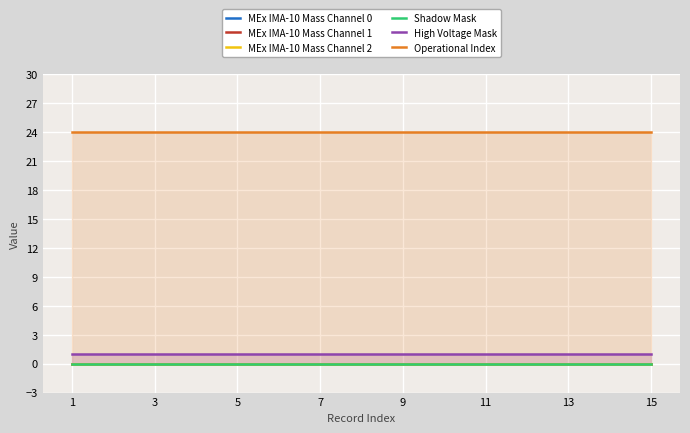

Which series has the widest spread of values?

MEx IMA-10 Mass Channel 0